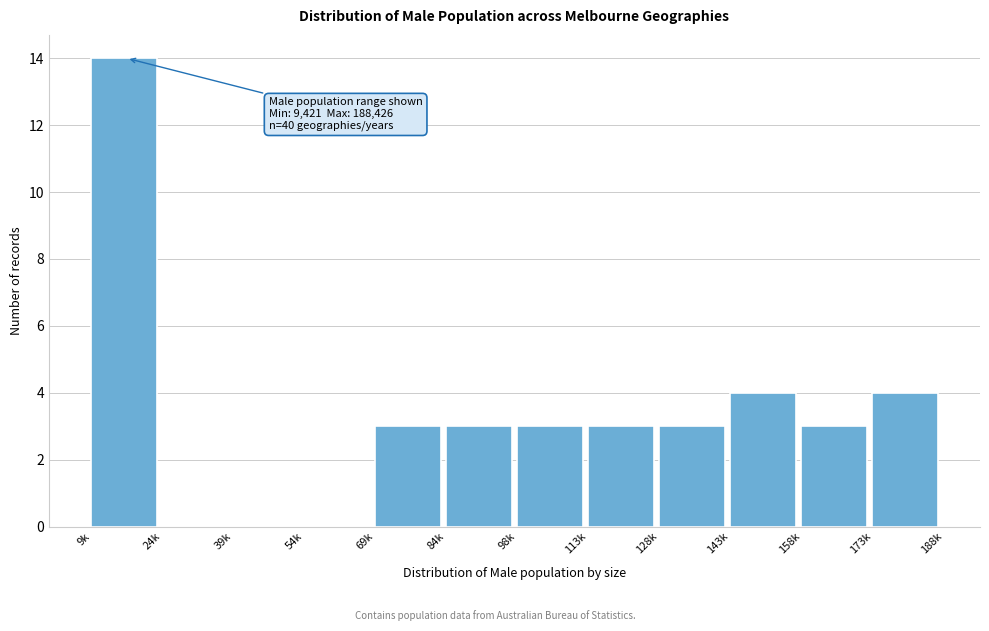

Reading left to right, transcribe all the data shown in this chart.

9k=14	24k=0	39k=0	54k=0	69k=3	84k=3	98k=3	113k=3	128k=3	143k=4	158k=3	173k=4